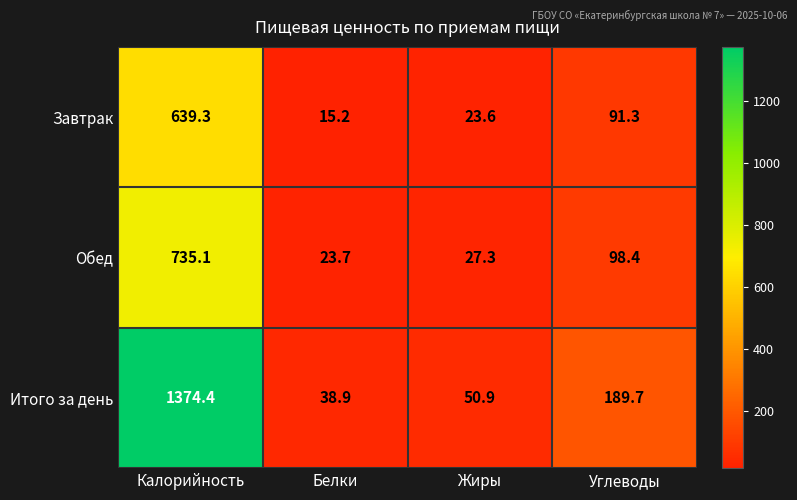

Is it true that Завтрак equals 9.4 at Жиры?

False